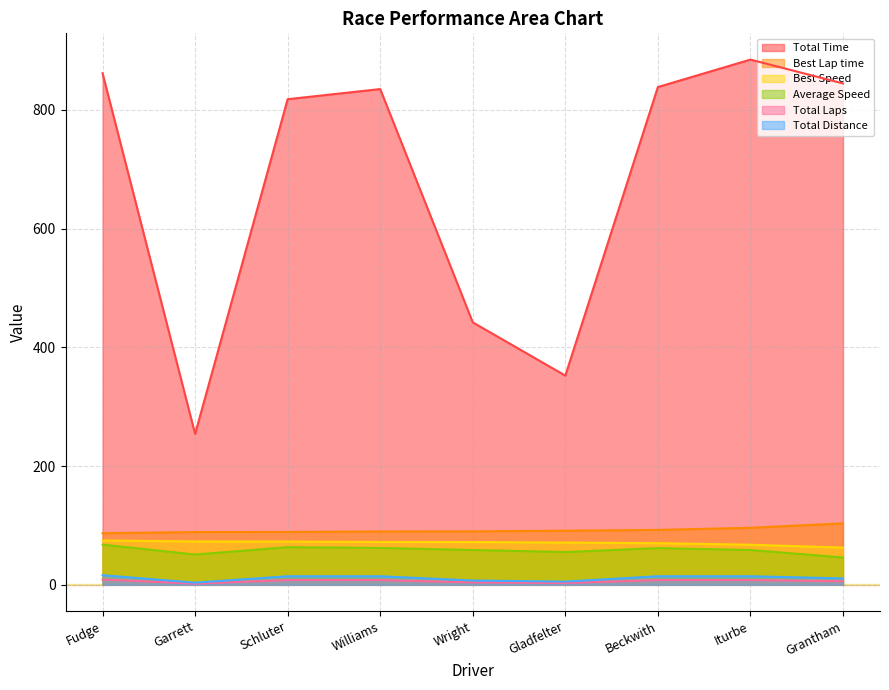

Which series changed the most between Schluter and Wright?

Total Time